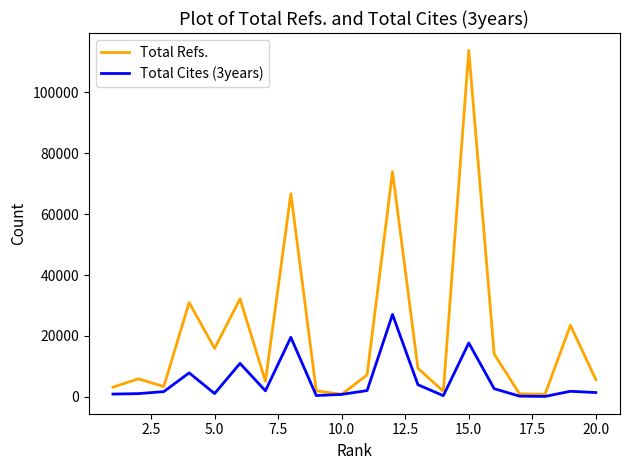

Rank the series by their average value, from highest to lowest.

Total Refs., Total Cites (3years)